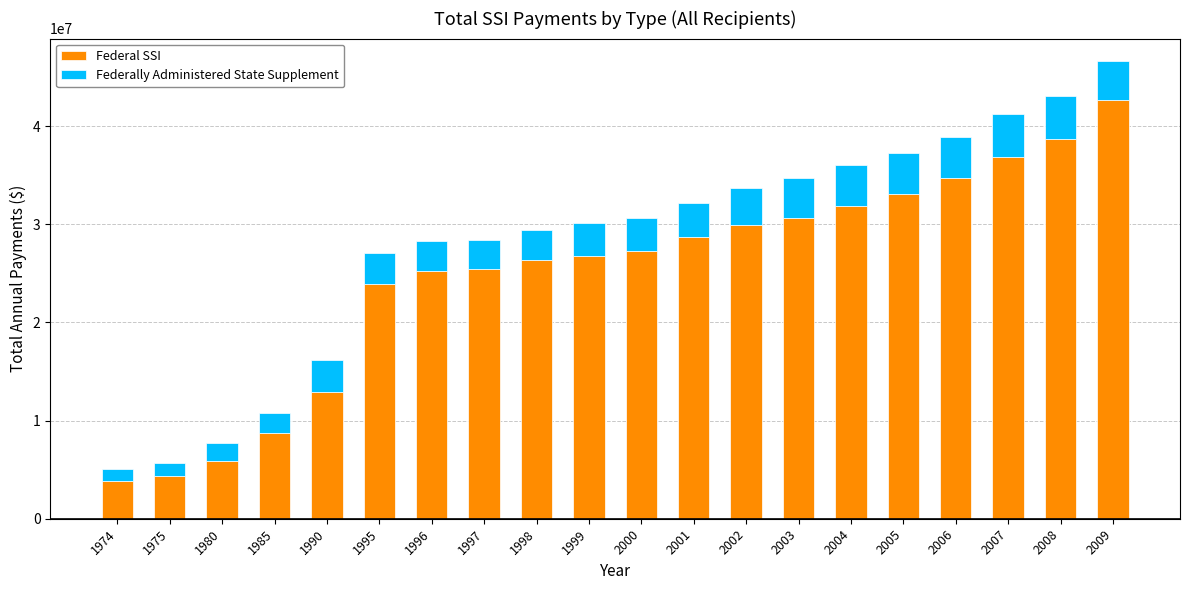

What is the total value across all series at 2003?

34693278